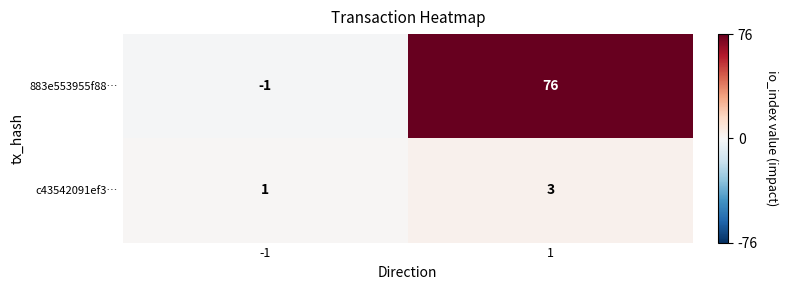

What is the highest value of the 883e553955f88… series?

76